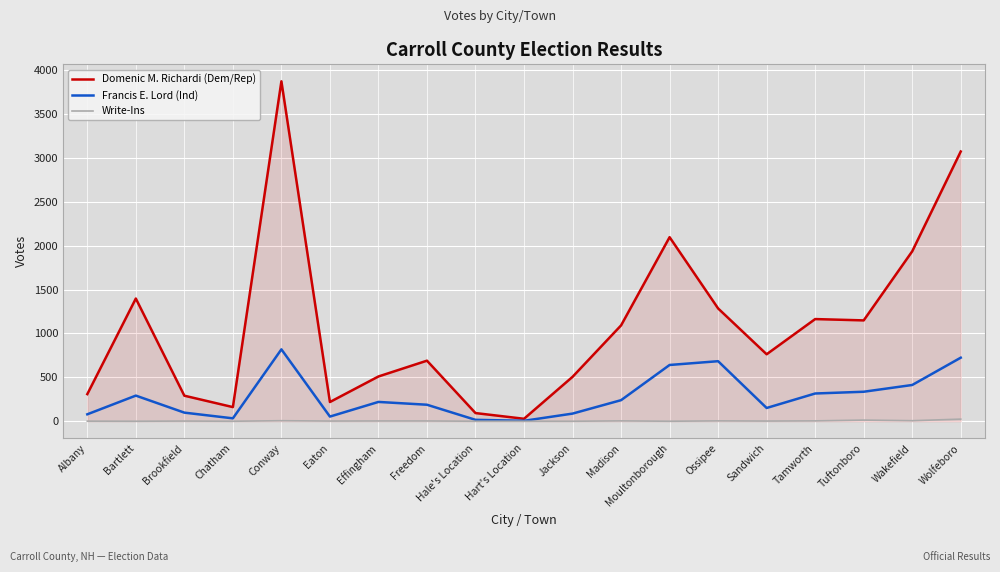

At which label does Francis E. Lord (Ind) reach its peak?

Conway